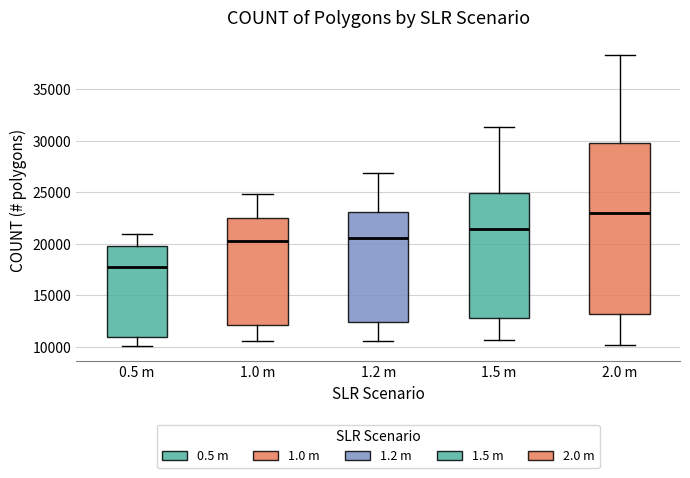

Comparing the boxes themselves (not the whiskers), which one is the tallest?

2.0 m